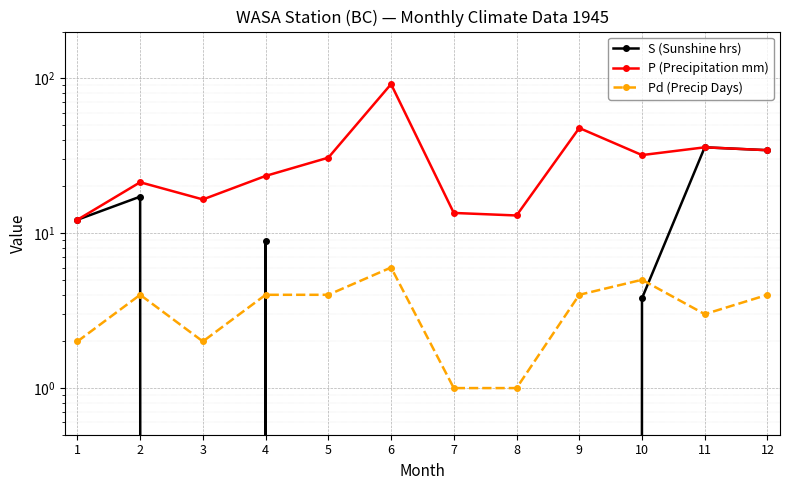

The P (Precipitation mm) series shows 31.9 at 10. True or false?

True